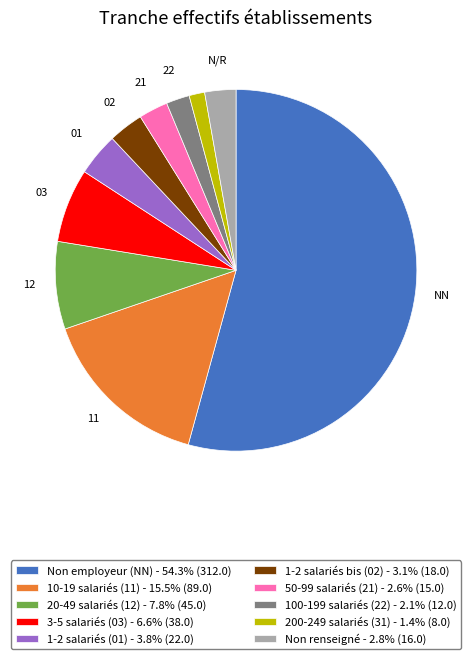

Is there a majority slice in this chart?

Yes